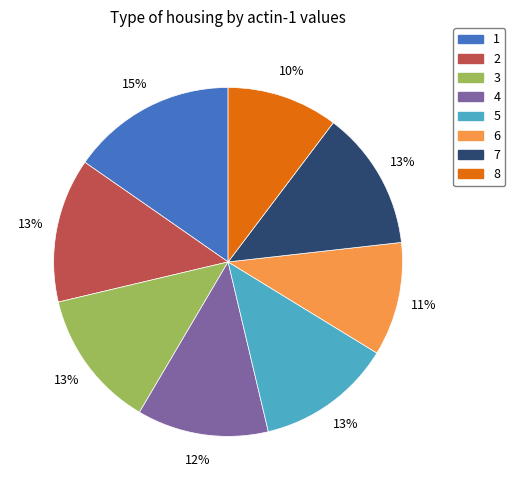

Do 4 and 8 together represent more than half of the pie?

No